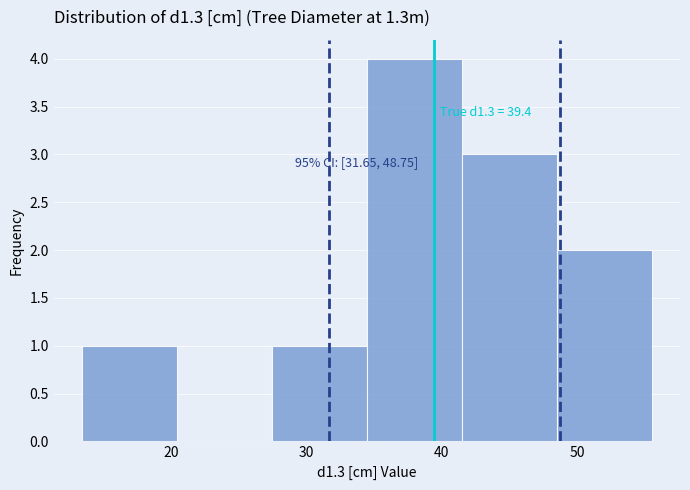

Over which range of the x-axis is the bar tallest?

34 to 41